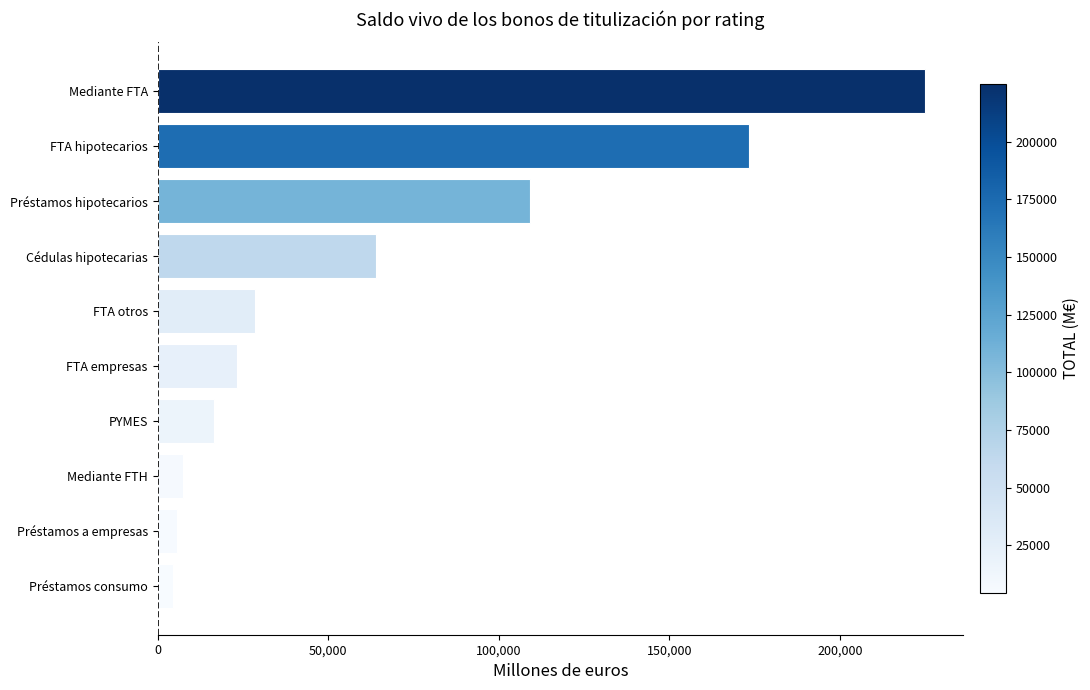

What is the change in value from Cédulas hipotecarias to Préstamos hipotecarios?

+45027.4